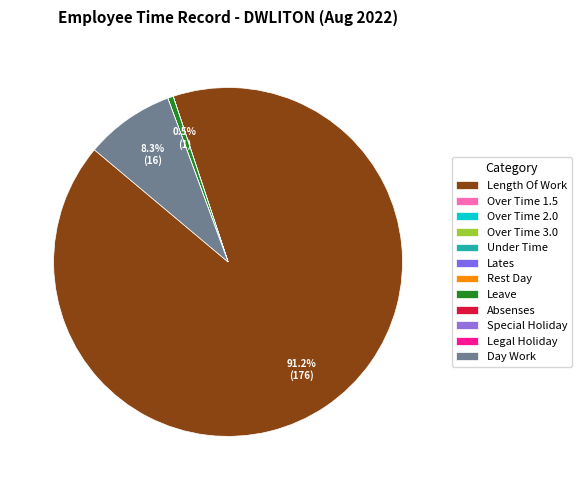

How many slices are in this pie chart?

12